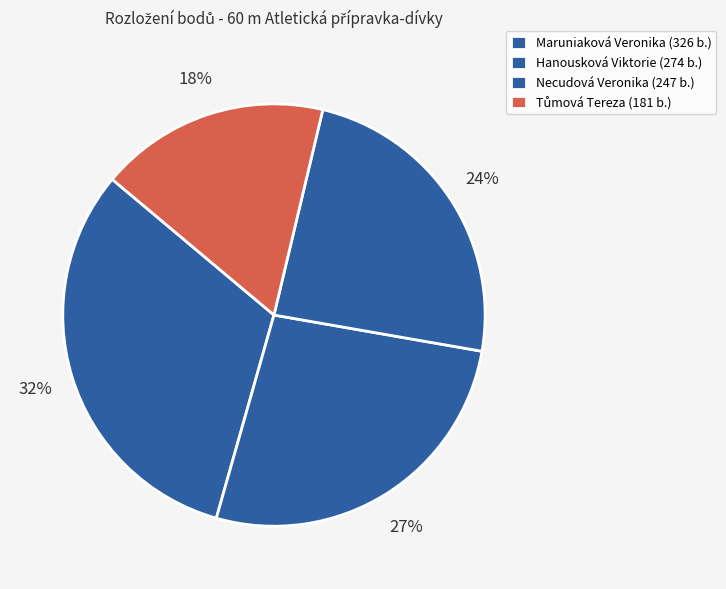

How many segments does this pie chart have?

4